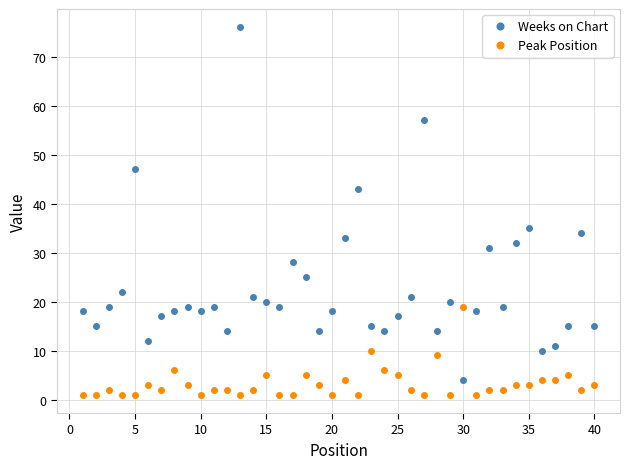

How many lines are shown in the chart?

2